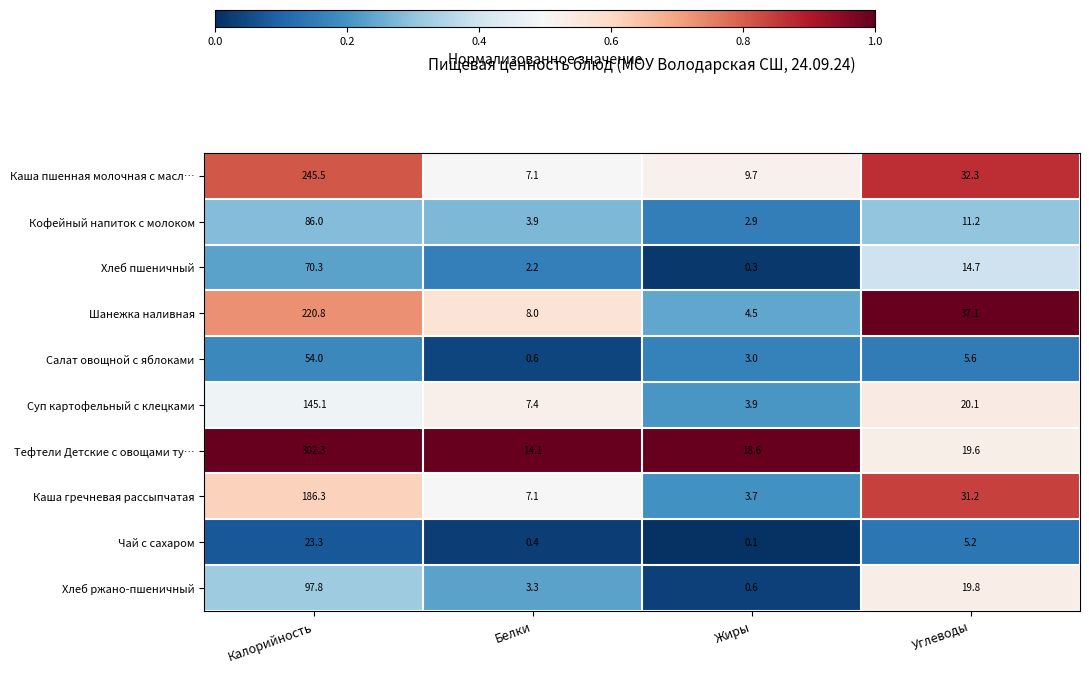

What is the spread (max minus min) of values at Белки?

13.7